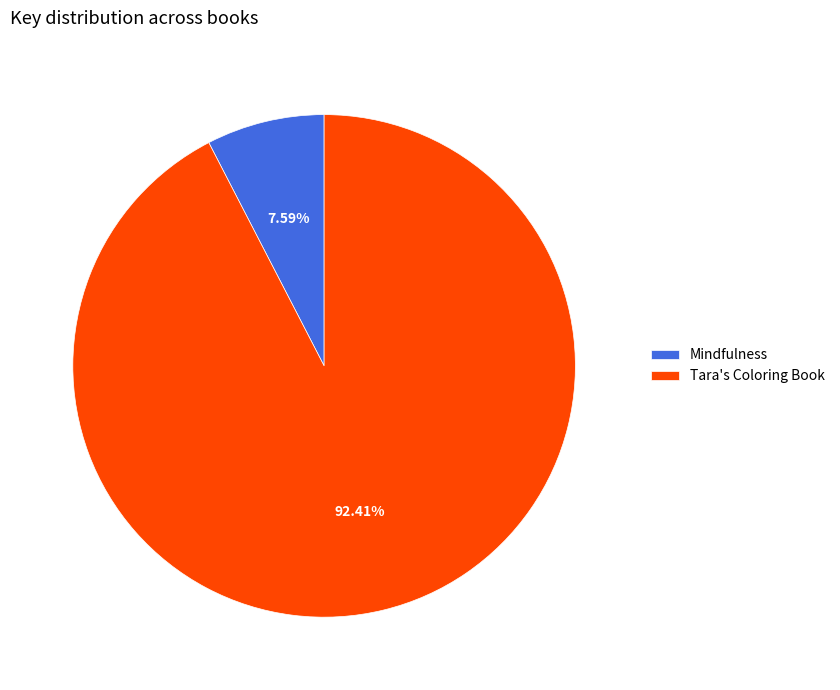

Count the number of slices in the pie.

2